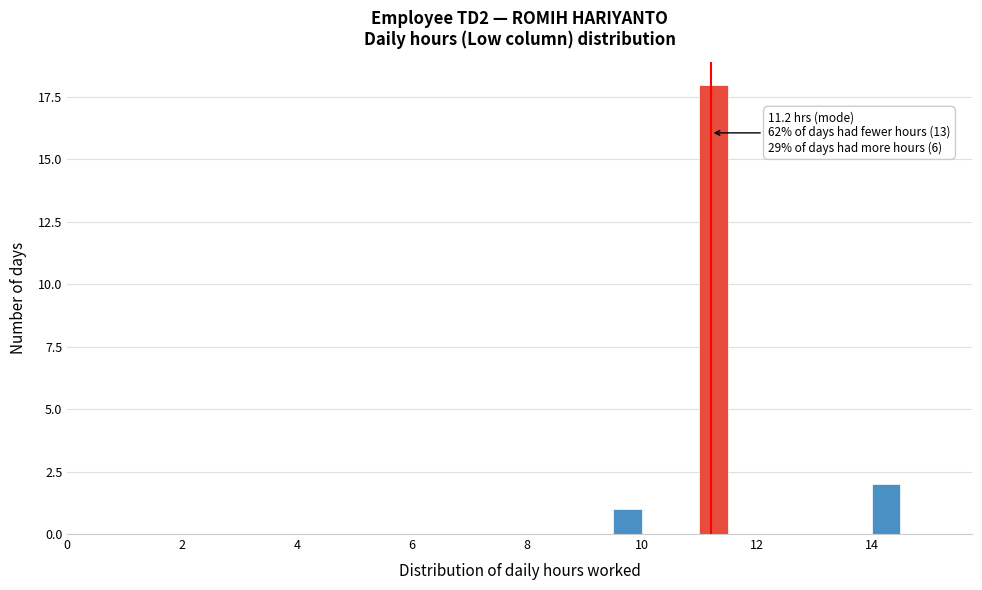

Around what value on the x-axis is the tallest bar? Give the approximate position of its centre, as read against the axis.

11.2